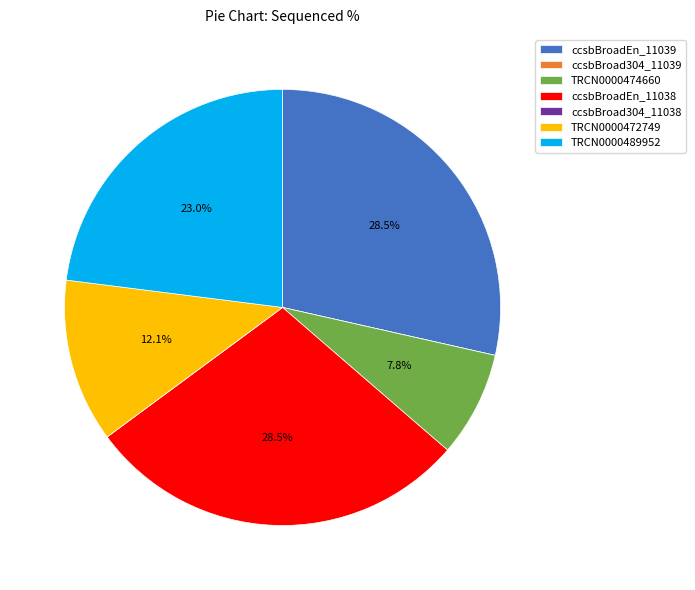

Between TRCN0000489952 and TRCN0000472749, which is larger?

TRCN0000489952